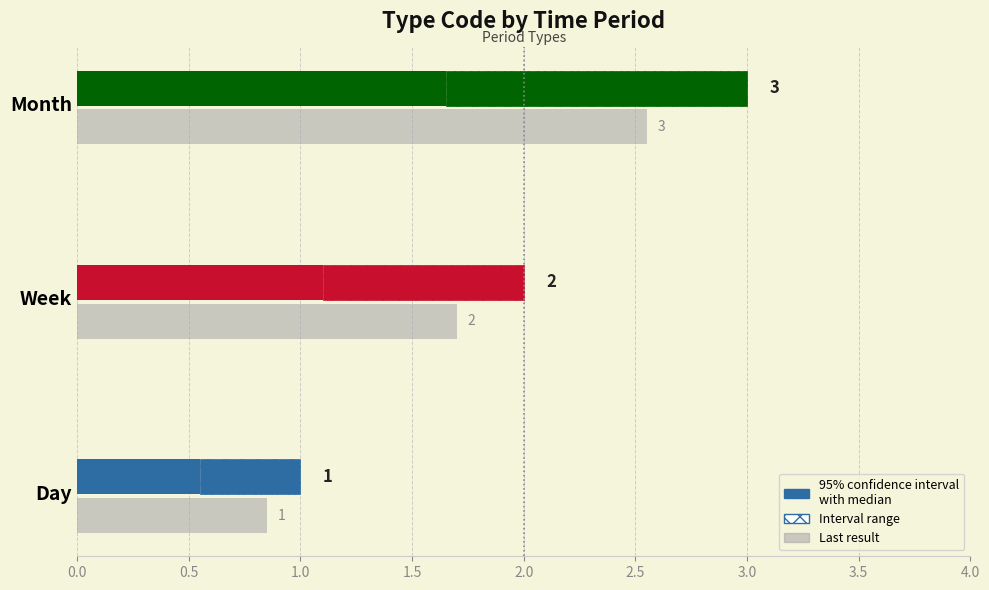

What is the smallest value displayed?

1